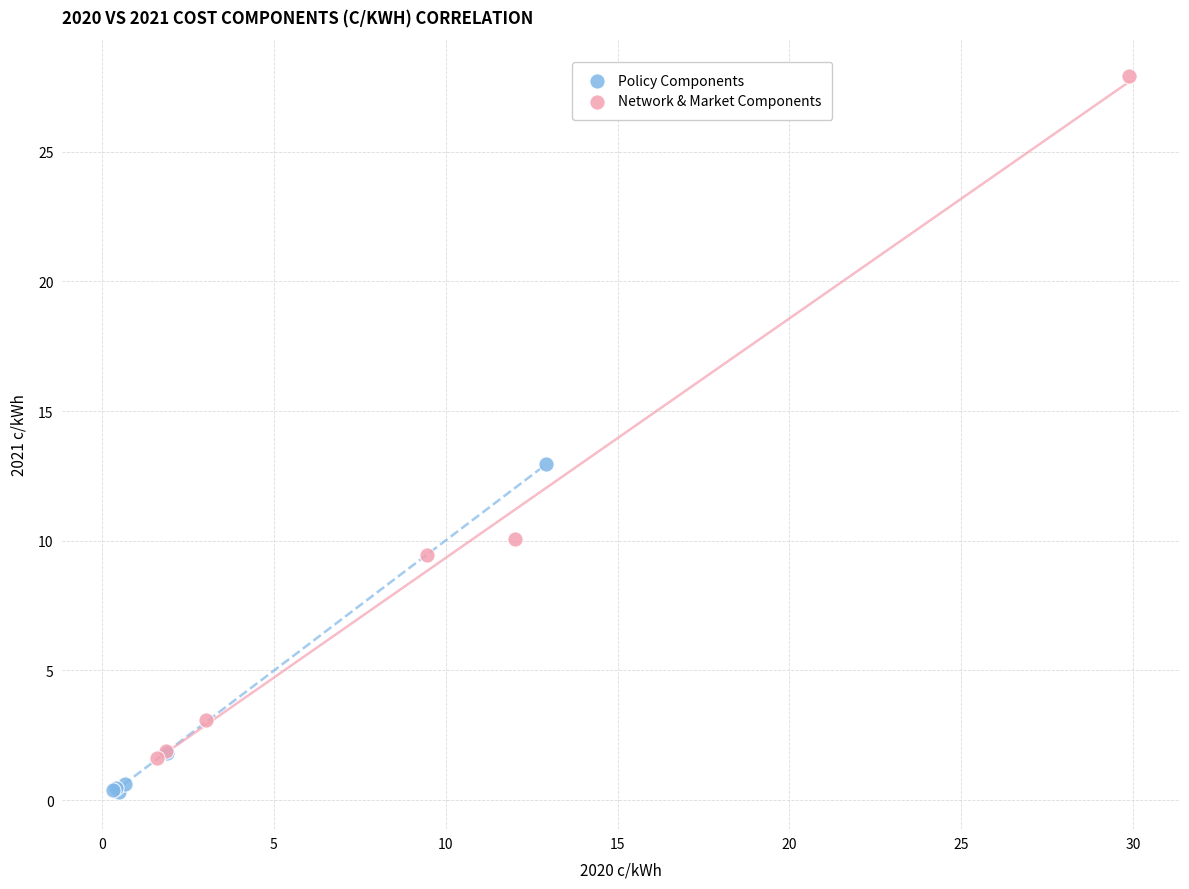

Which series has the largest Y range (max minus min)?

Network & Market Components